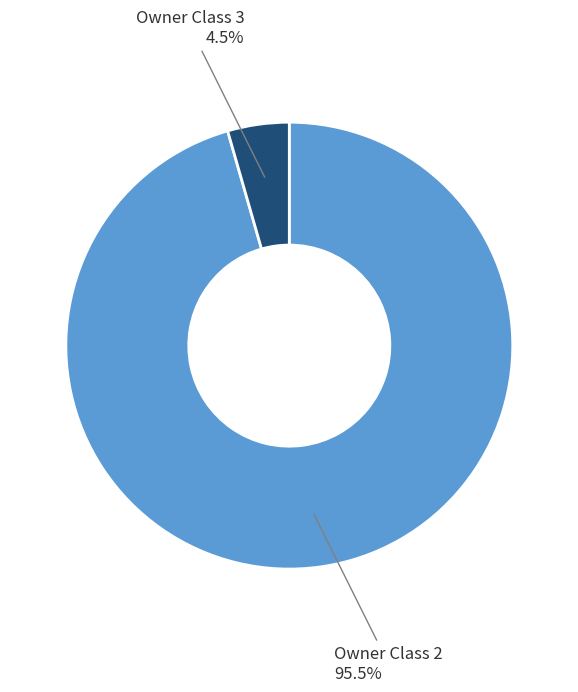

Combined, what portion of the pie is Owner Class 3 and Owner Class 2?

100.0%